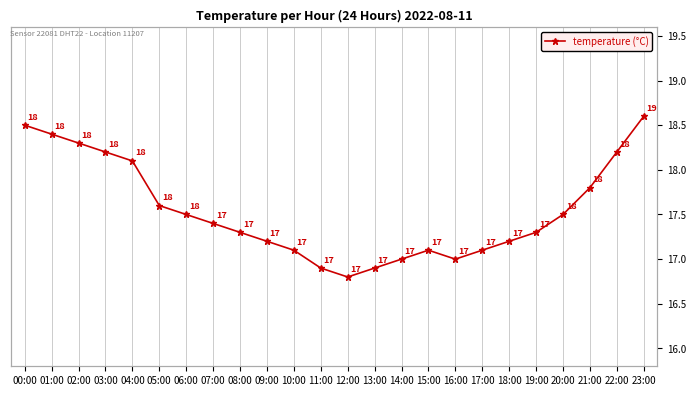

List the labels in order of value, smallest first.

12:00, 11:00, 13:00, 14:00, 16:00, 10:00, 15:00, 17:00, 09:00, 18:00, 08:00, 19:00, 07:00, 06:00, 20:00, 05:00, 21:00, 04:00, 03:00, 22:00, 02:00, 01:00, 00:00, 23:00